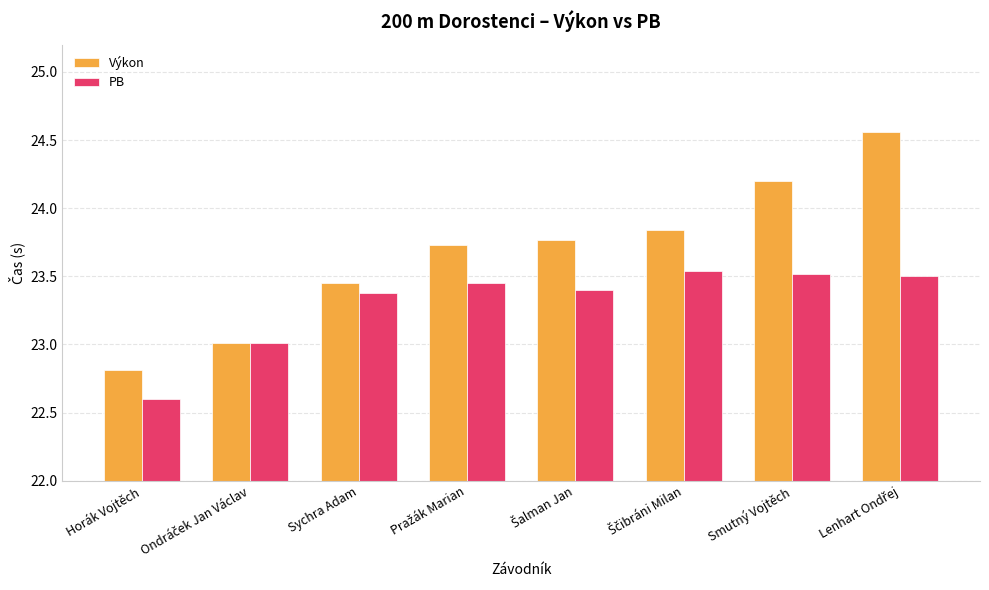

Is it true that PB equals 39.5 at Horák Vojtěch?

False